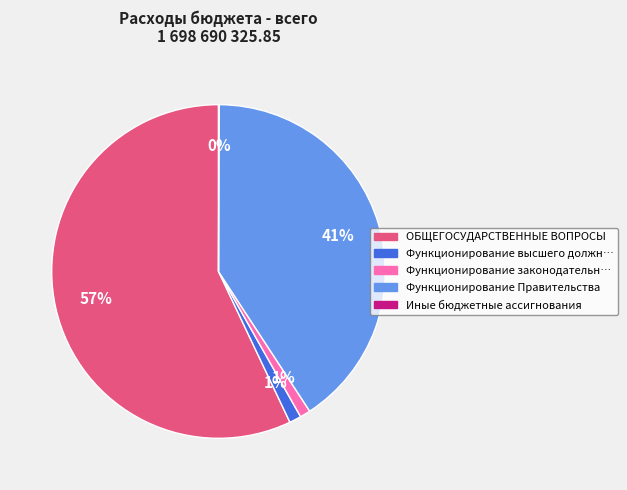

To the nearest percent, what is the average slice percentage?

20%